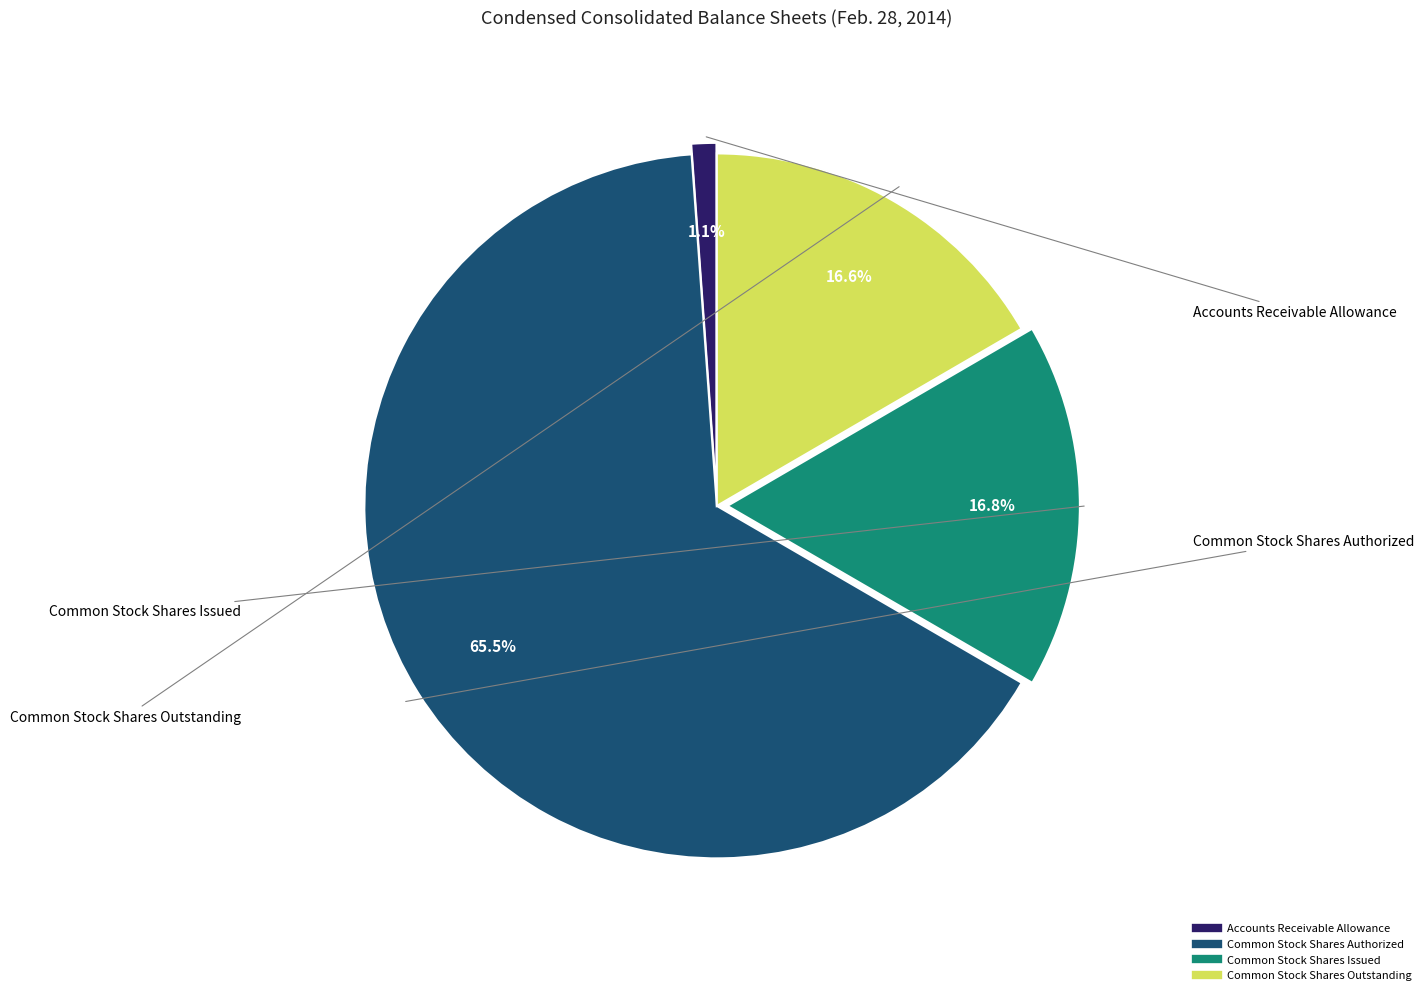

Which slice is the largest?

Common Stock Shares Authorized